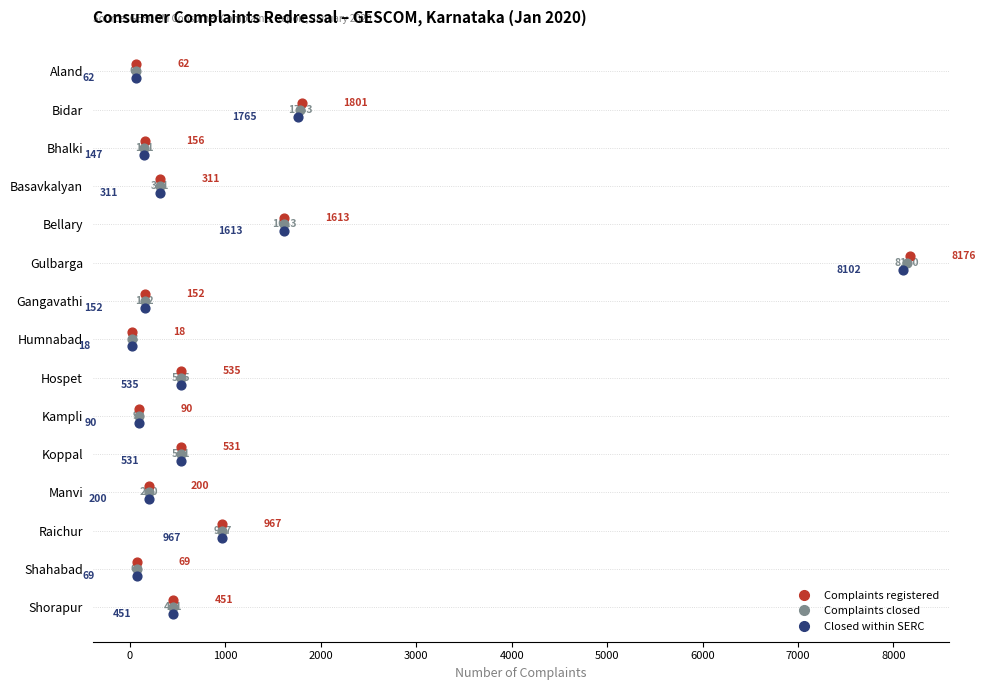

Which series contains the highest Y value?

Closed within SERC